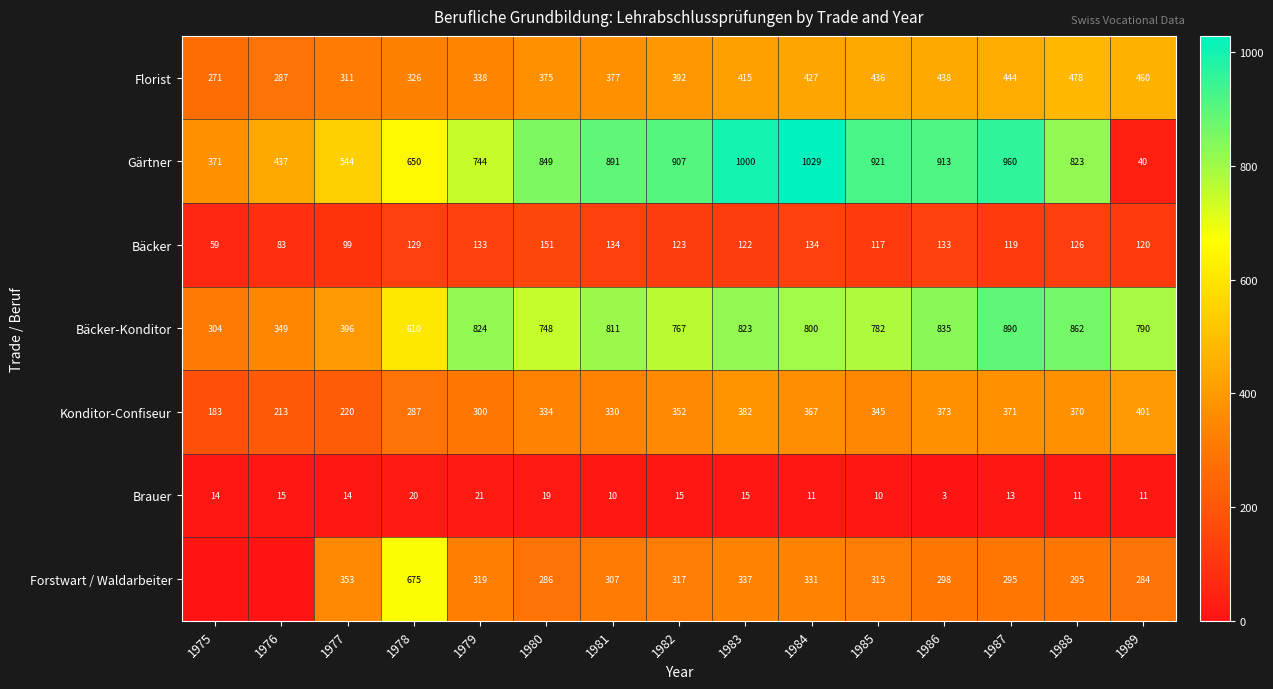

Is it true that Konditor-Confiseur equals 401 at 1989?

True